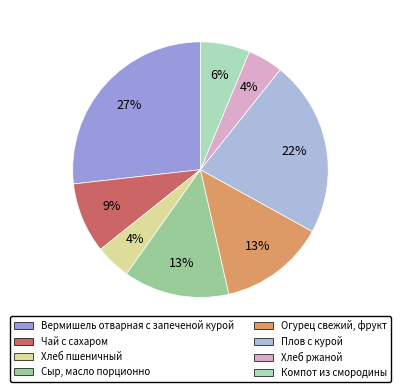

Which category has the smallest portion of the pie?

Хлеб пшеничный